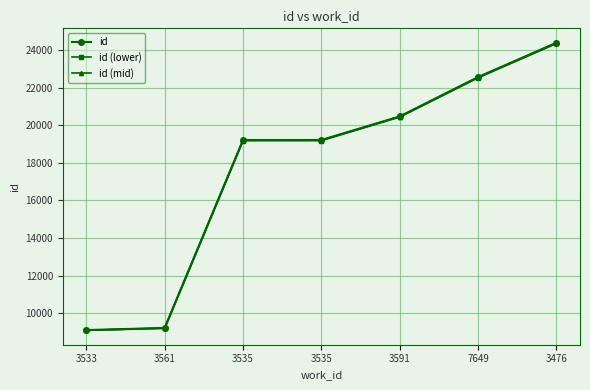

True or false: id has more than 1 points higher than both neighbors.

False